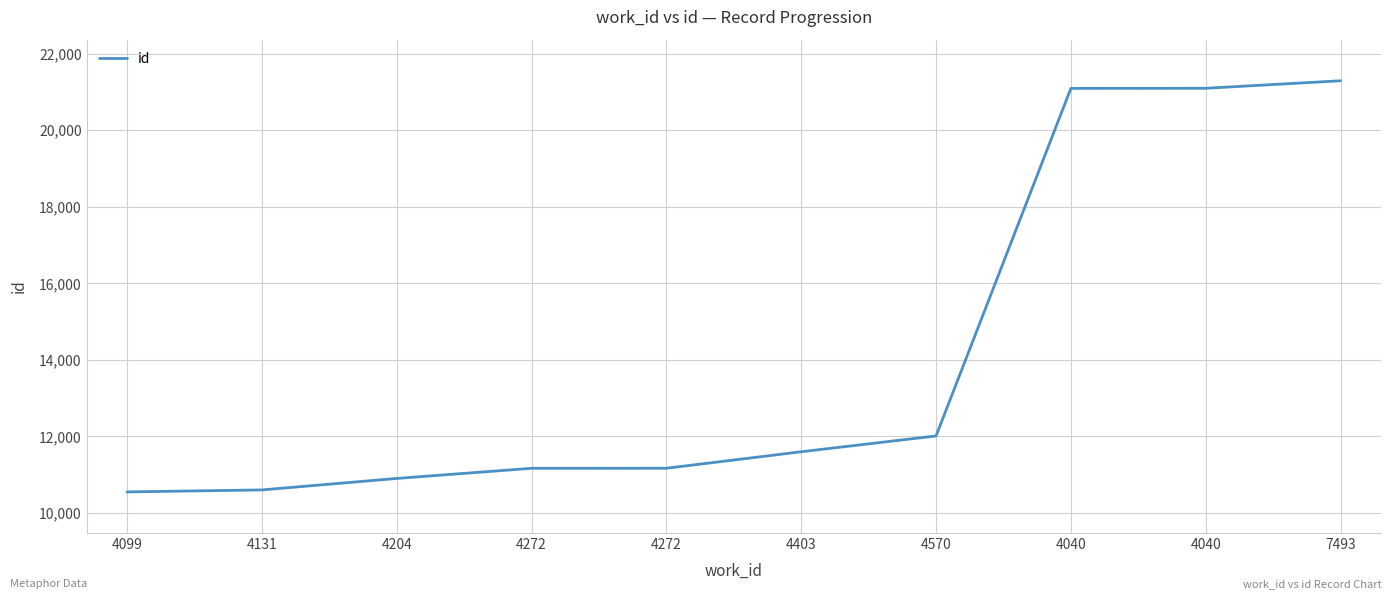

How many lines are shown in the chart?

1